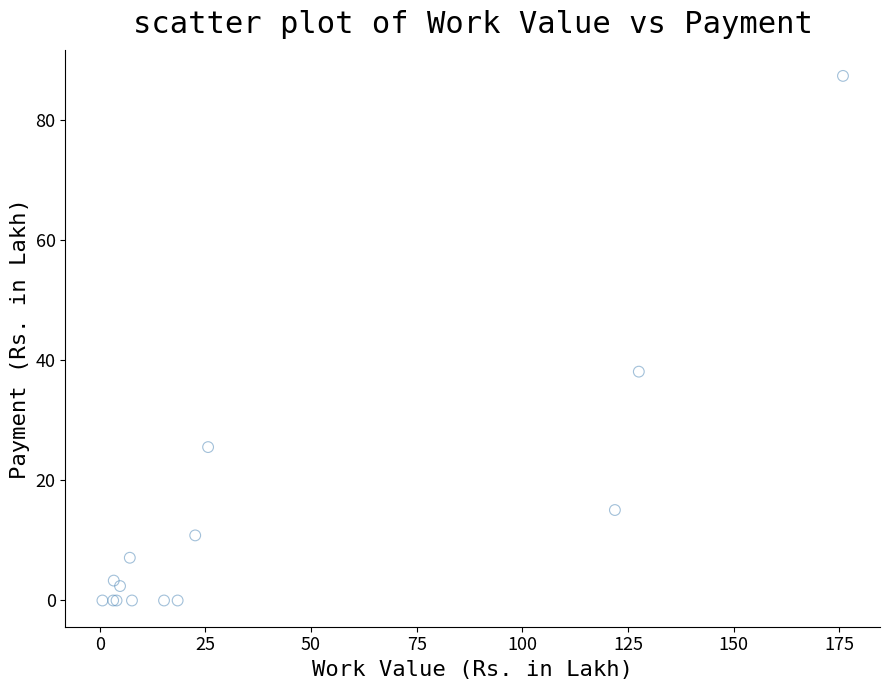

What Y value in the scatter plot is closest to 43?

38.1